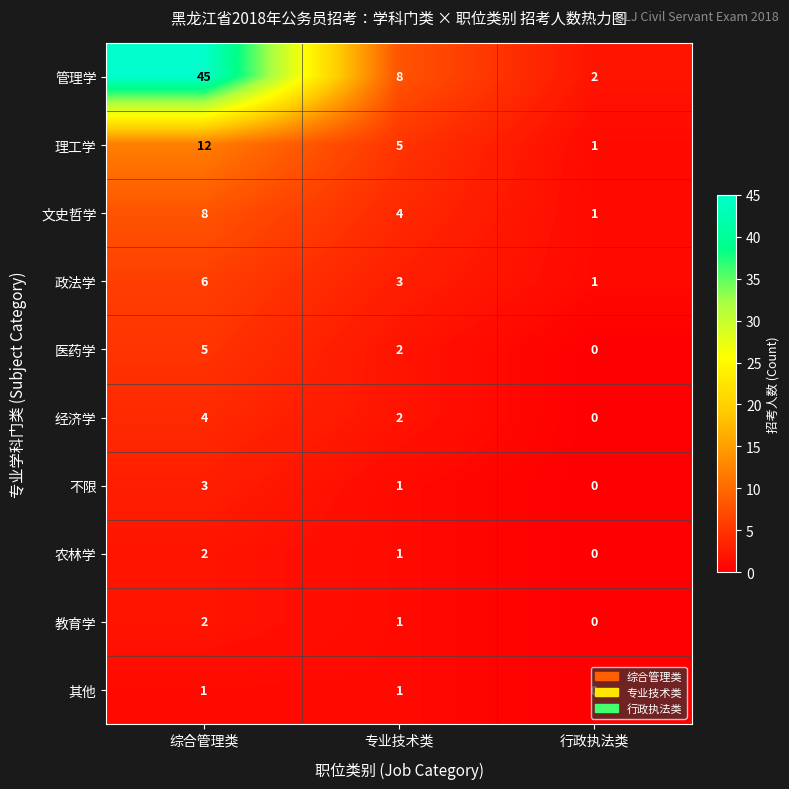

Is it true that 医药学 equals 2 at 专业技术类?

True